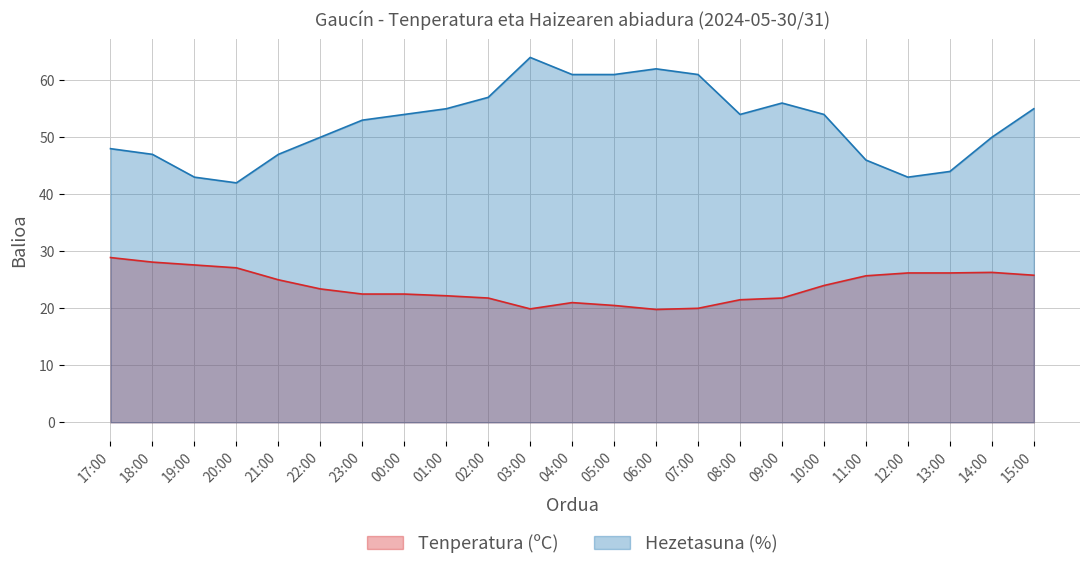

List the labels in order of Tenperatura (ºC) value, smallest first.

06:00, 03:00, 07:00, 05:00, 04:00, 08:00, 02:00, 09:00, 01:00, 23:00, 00:00, 22:00, 10:00, 21:00, 11:00, 15:00, 12:00, 13:00, 14:00, 20:00, 19:00, 18:00, 17:00